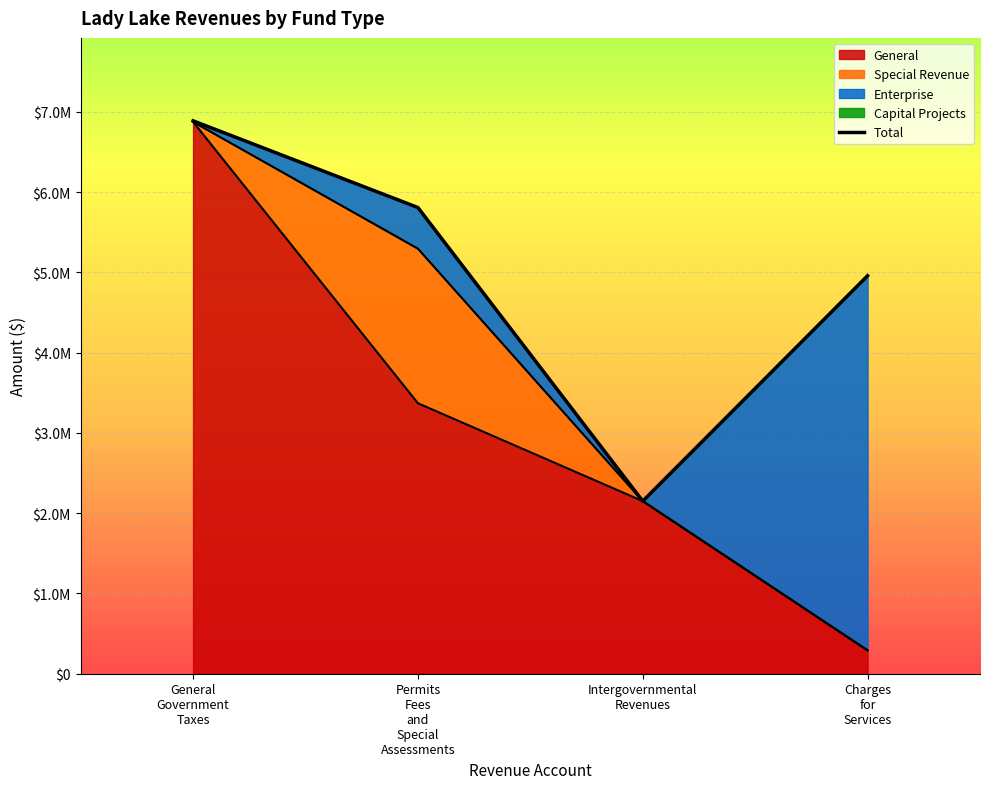

True or false: the data shows 4957487 at Charges
for
Services.

True